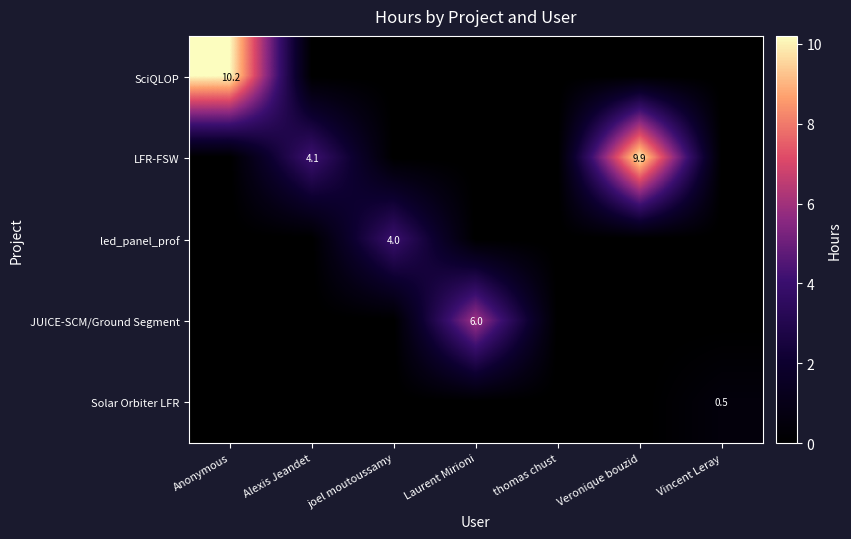

The value of Solar Orbiter LFR at Vincent Leray is 0.5. True or false?

True